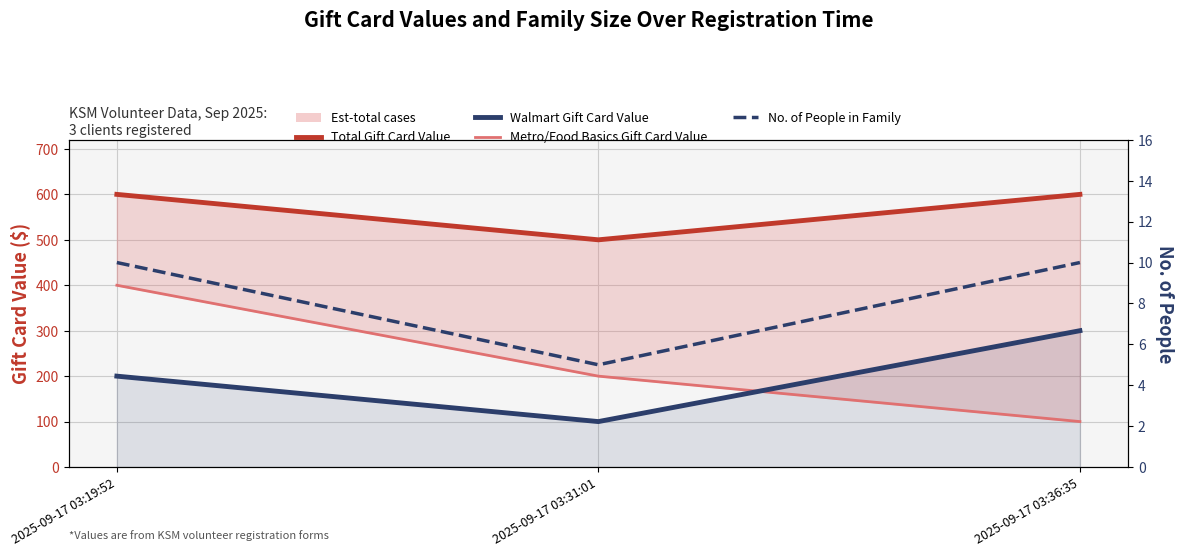

True or false: Walmart Gift Card Value has a value of 300 at 2025-09-17 03:36:35.

True